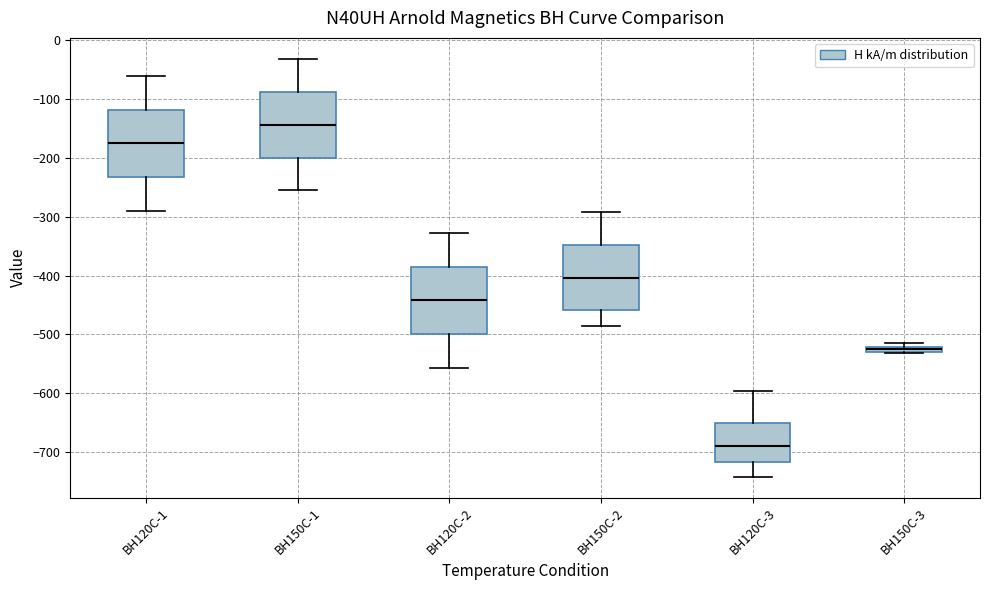

Where does the median line of the box for BH120C-1 sit on the y-axis? The values are not printed on the chart, so give them approximately, as read against the axis.

-180